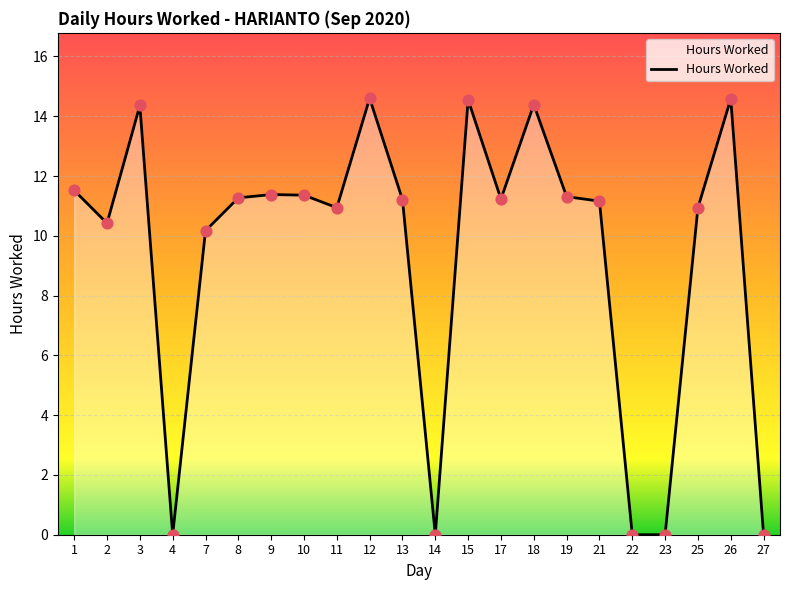

What is the change in value from 2 to 4?

-10.4